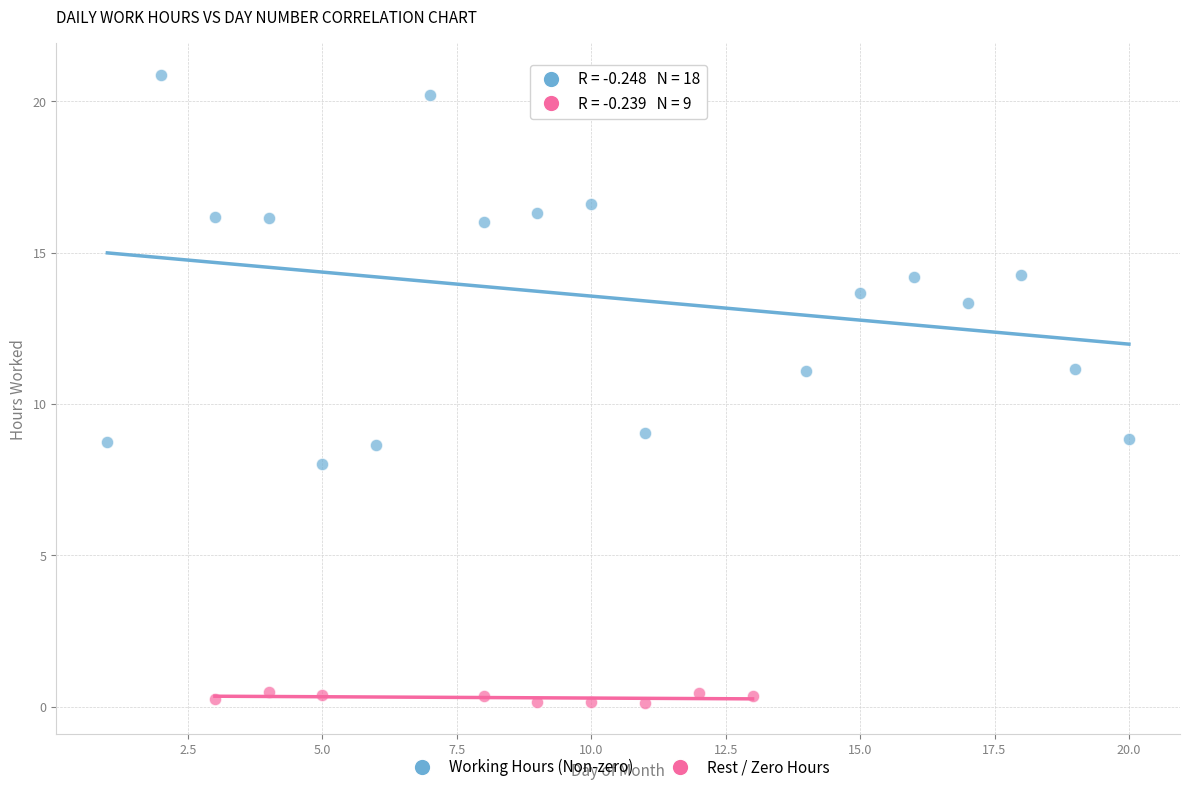

Which series has the largest Y range (max minus min)?

Working Hours (Non-zero)